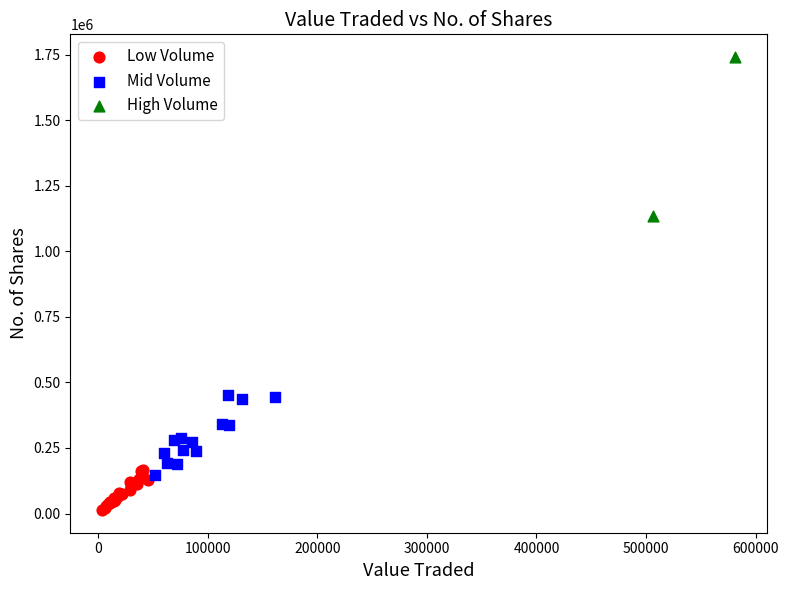

What are all the series names shown in the legend?

Low Volume, Mid Volume, High Volume